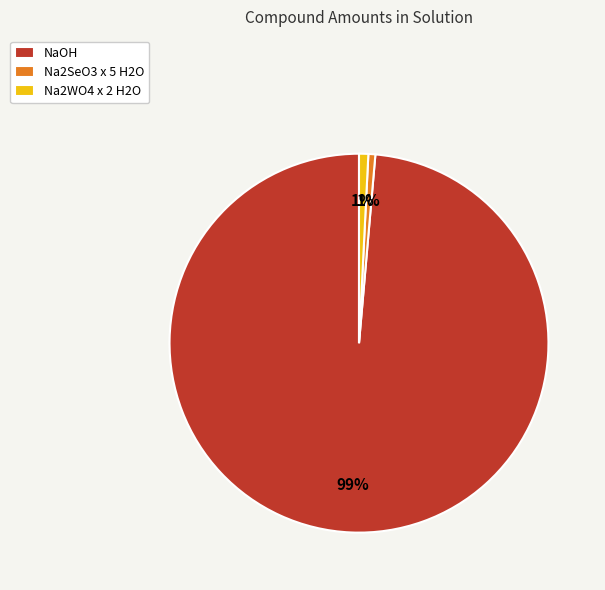

Does Na2SeO3 x 5 H2O represent more than half of the total?

No